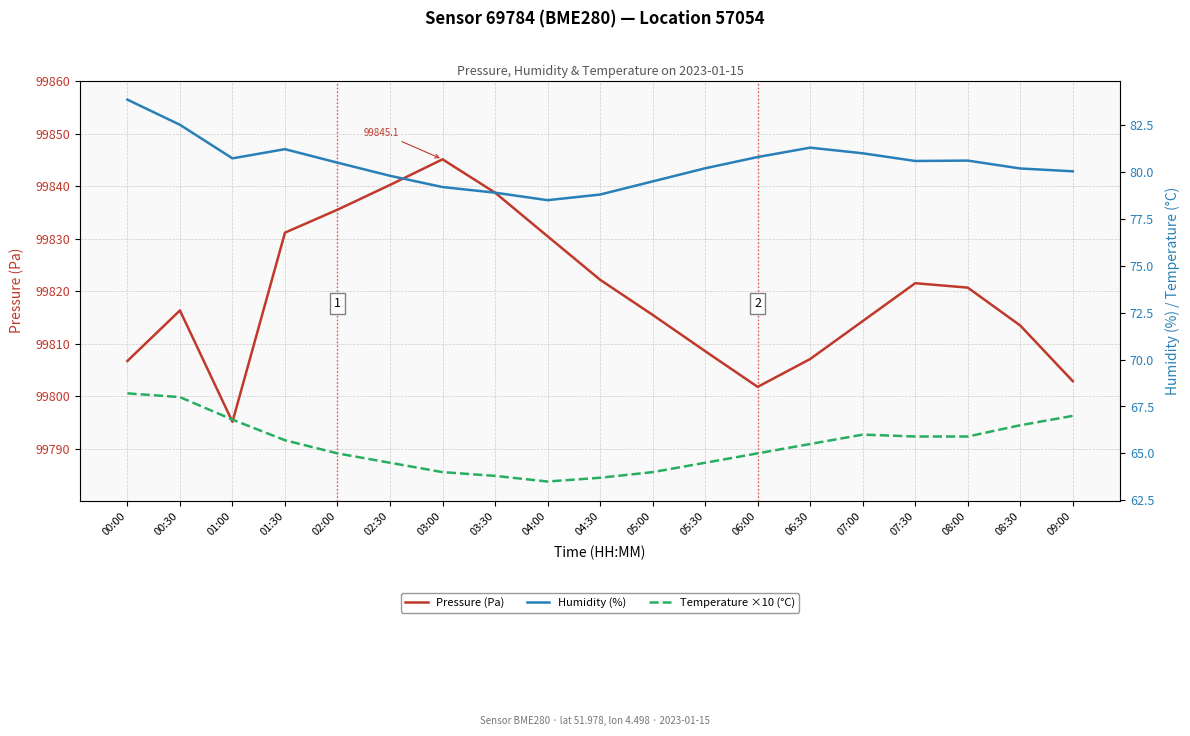

Reading left to right, extract all data points from this chart.

Pressure (Pa): 99806.7	99816.3	99795.1	99831.1	99835.5	99840.2	99845.1	99838.8	99830.4	99822.2	99815.5	99808.6	99801.8	99807.1	99814.3	99821.5	99820.7	99813.4	99802.8
Humidity (%): 83.9	82.5	80.7	81.2	80.5	79.8	79.2	78.9	78.5	78.8	79.5	80.2	80.8	81.3	81.0	80.6	80.6	80.2	80.0
Temperature ×10 (°C): 68.2	68.0	66.8	65.7	65.0	64.5	64.0	63.8	63.5	63.7	64.0	64.5	65.0	65.5	66.0	65.9	65.9	66.5	67.0